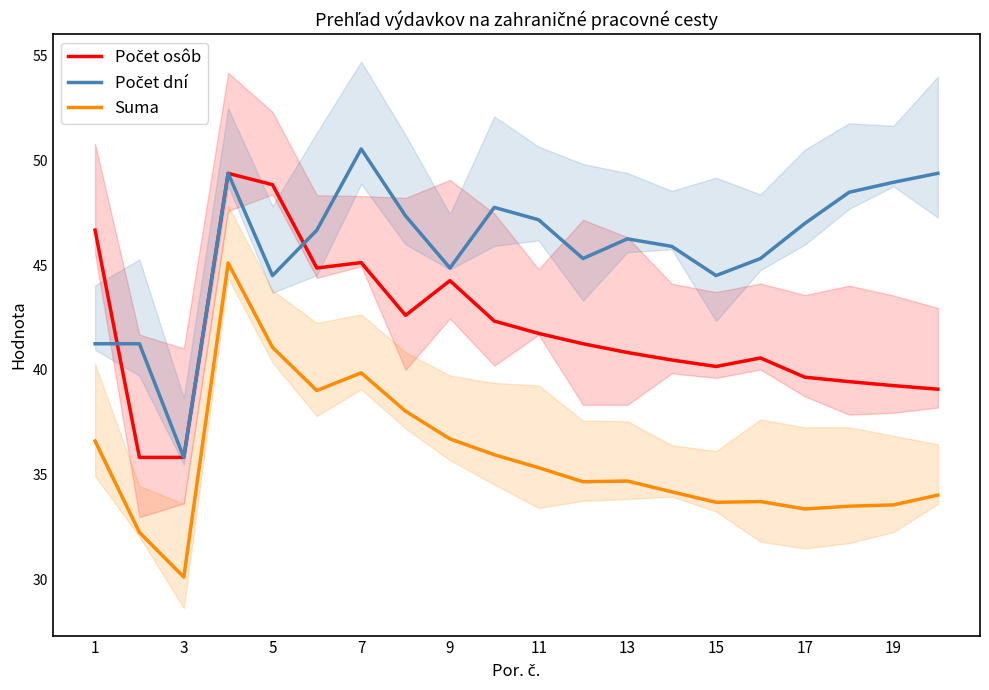

How many values in the Suma series are below 34?

7